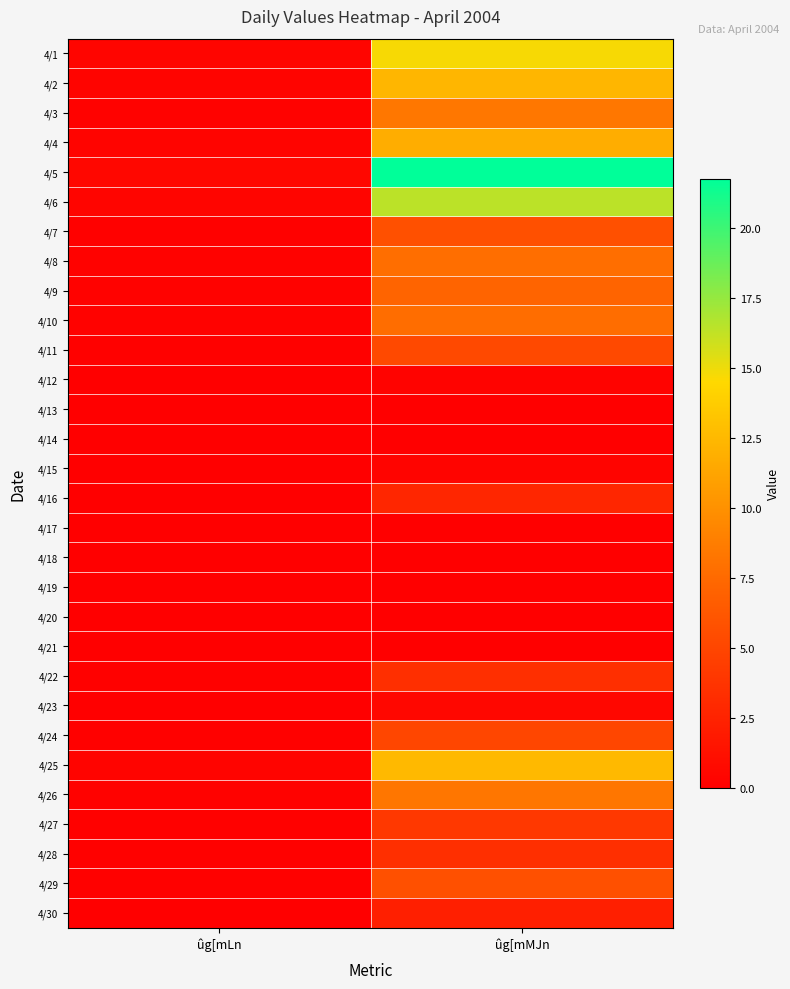

Count the number of data series in this chart.

30